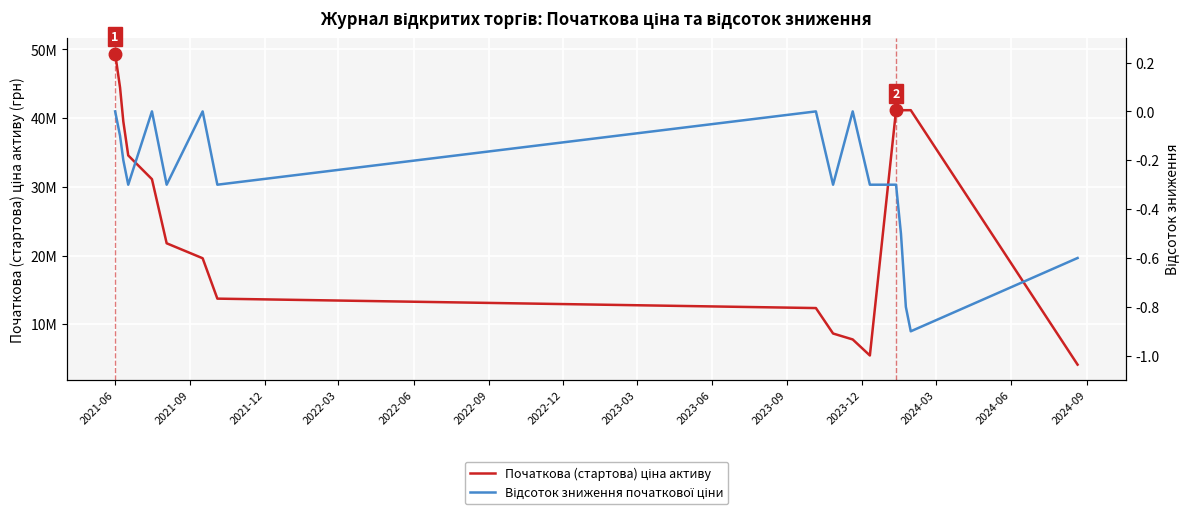

Is the value of Початкова (стартова) ціна активу at 2023-03 greater than the value of Відсоток зниження початкової ціни at 2021-06?

Yes